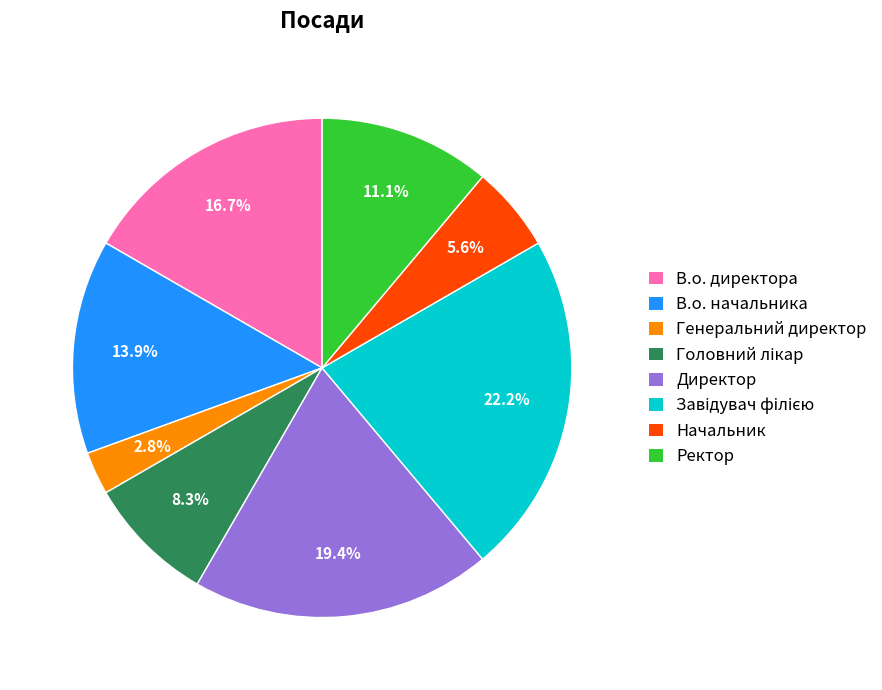

What is the ratio of the value at Директор to the value at В.о. директора?

1.2